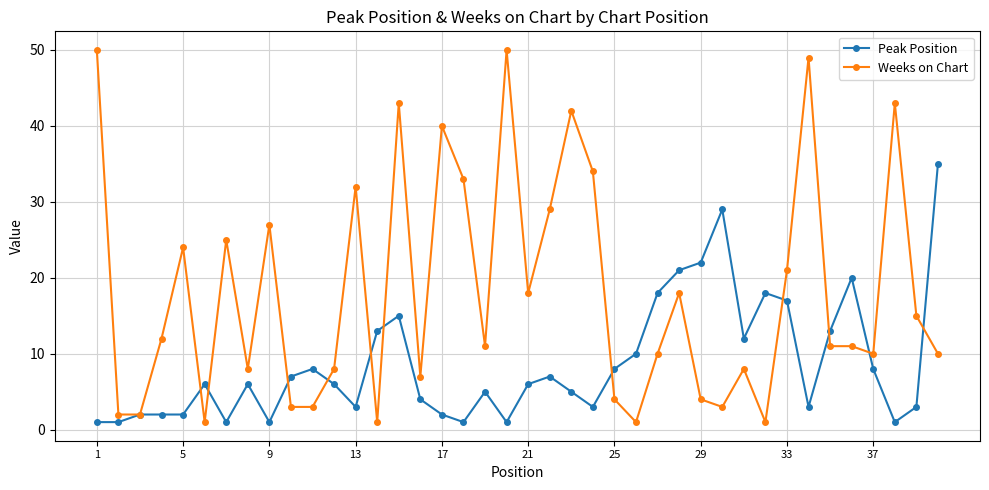

Which series has the widest spread of values?

Weeks on Chart